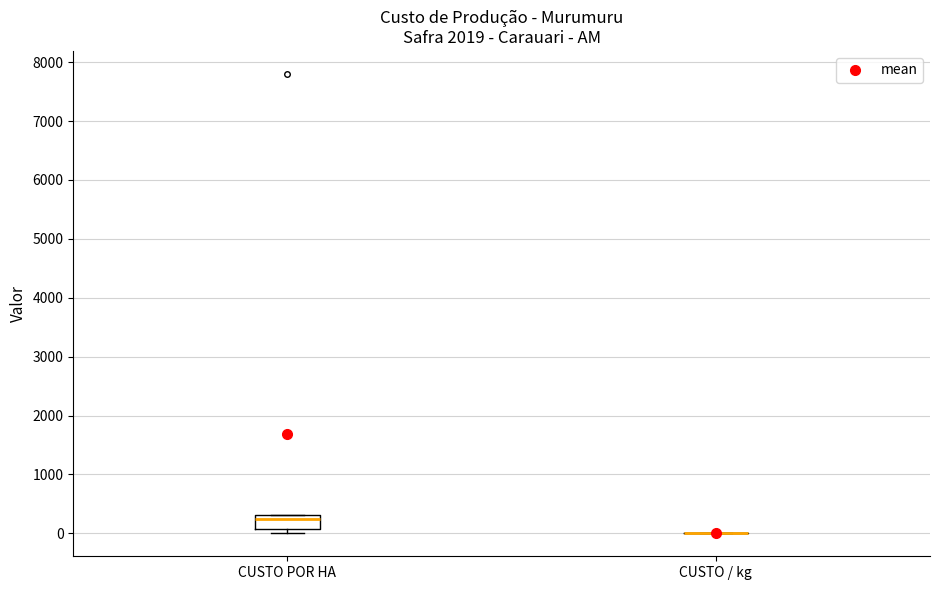

Which box is the tallest, from its lower edge to its upper edge?

CUSTO POR HA